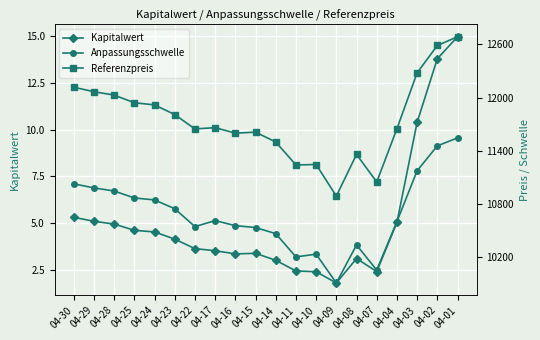

Which series has the largest range (max minus min)?

Referenzpreis